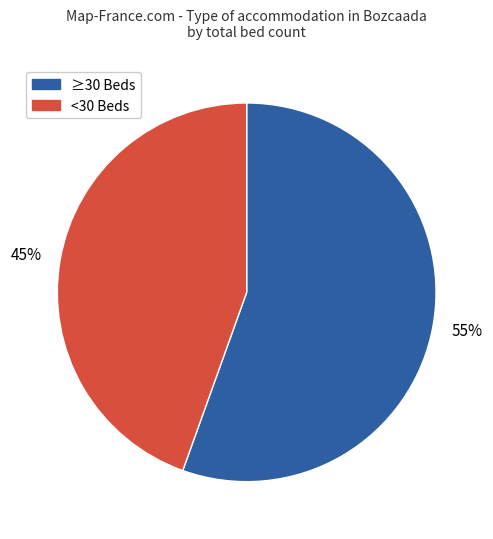

Combined, do <30 Beds and ≥30 Beds account for over 50%?

Yes